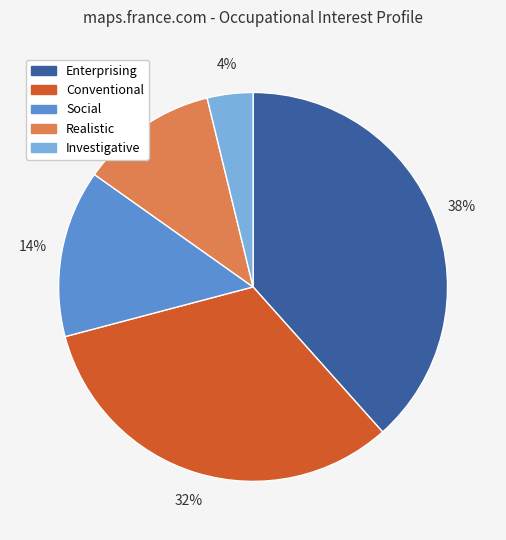

Is there a majority slice in this chart?

No